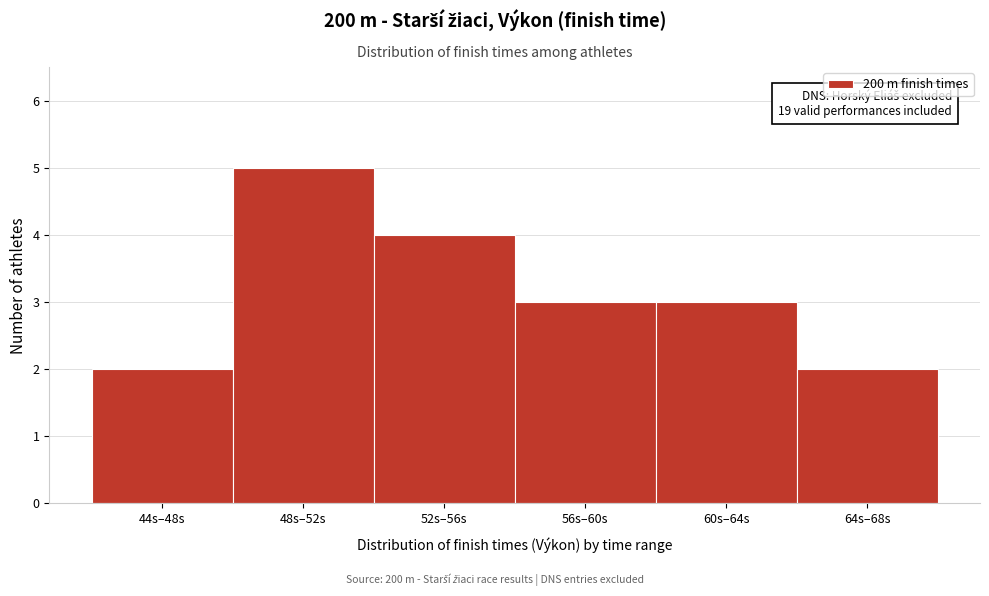

Reading left to right, what are all the values shown in this chart?

2	5	4	3	3	2